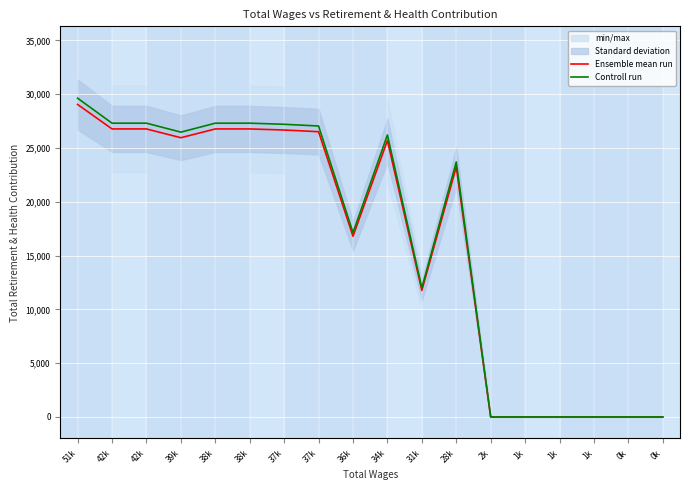

At which category does Ensemble mean run reach its first local peak?

34k